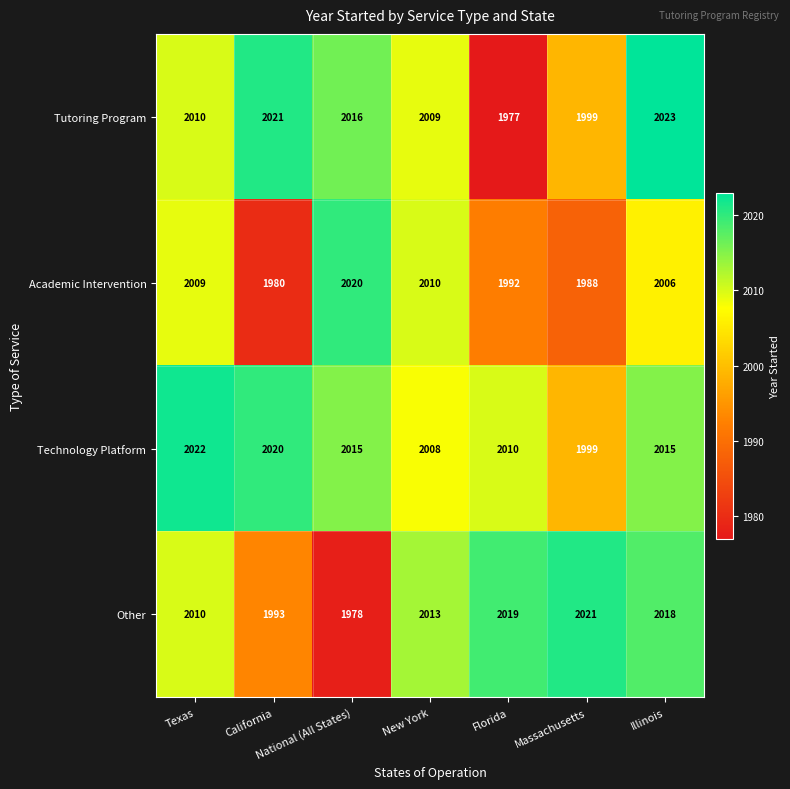

What is the approximate value of Academic Intervention at Illinois?

2006